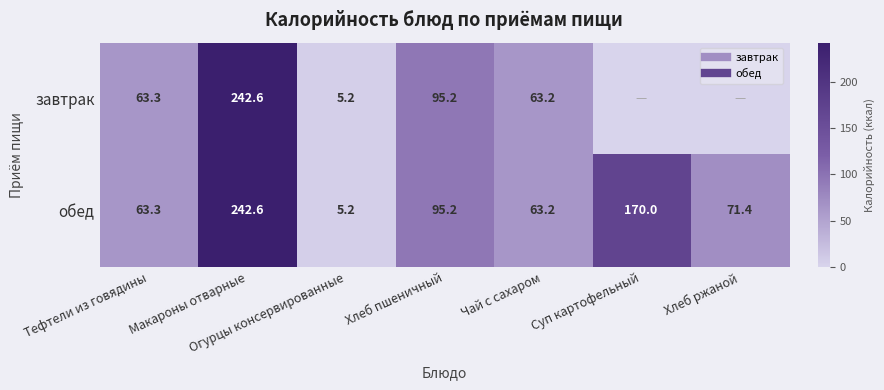

Read the завтрак value at Макароны отварные.

242.6